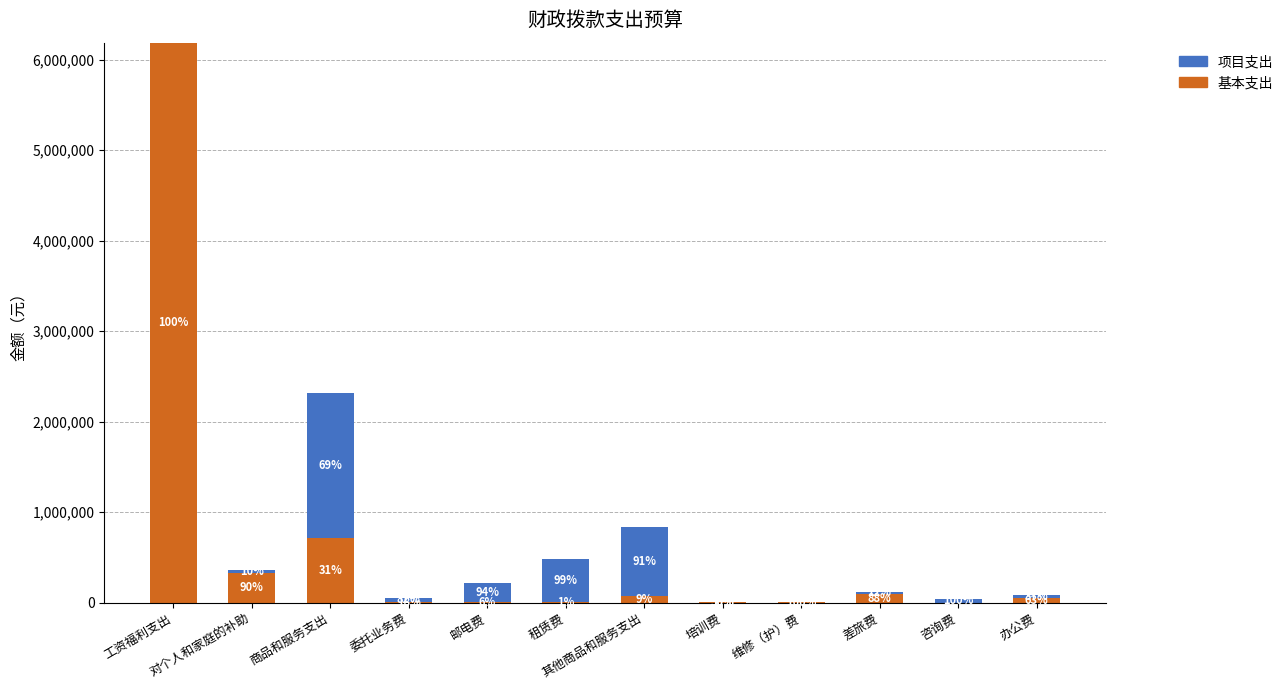

What is the label of the 6th bar from the right?

其他商品和服务支出